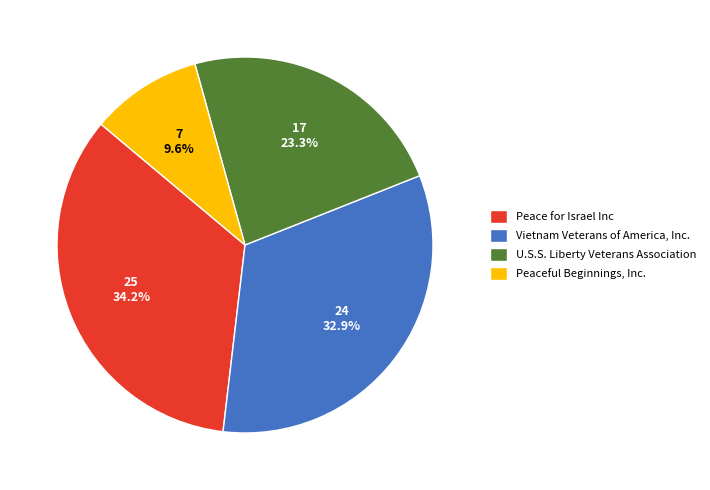

Which category has the smallest portion of the pie?

Peaceful Beginnings, Inc.